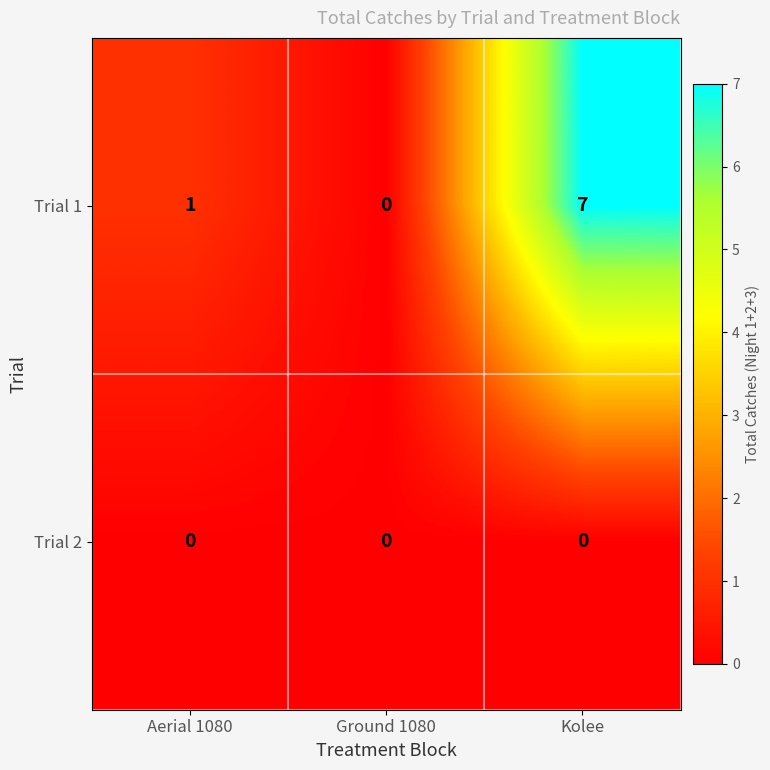

Which series changed the most between Aerial 1080 and Ground 1080?

Trial 1